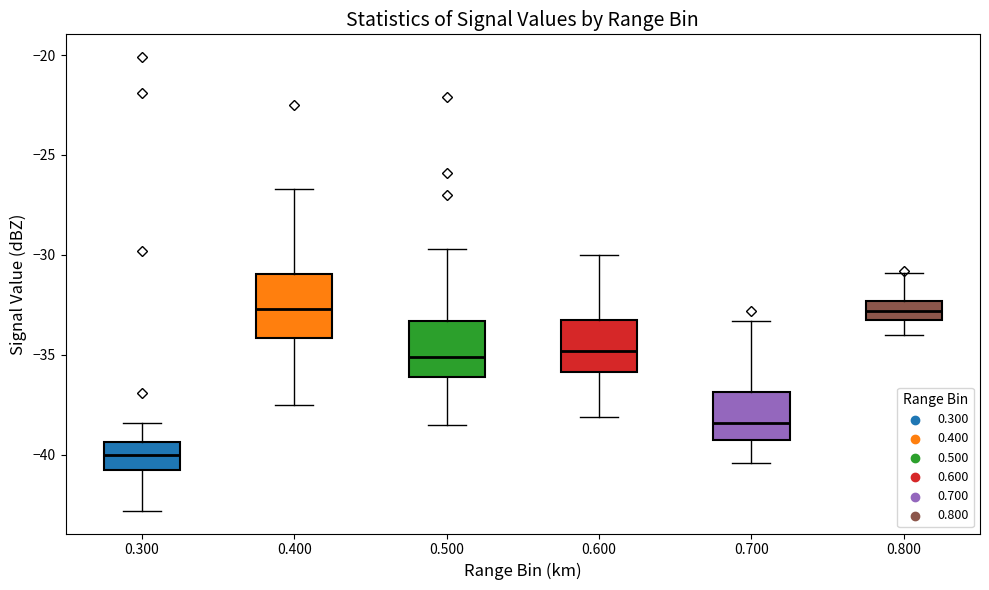

Where is the upper edge of the box at x = 0.700 on the y-axis? The values are not printed on the chart, so give them approximately, as read against the axis.

-37.0